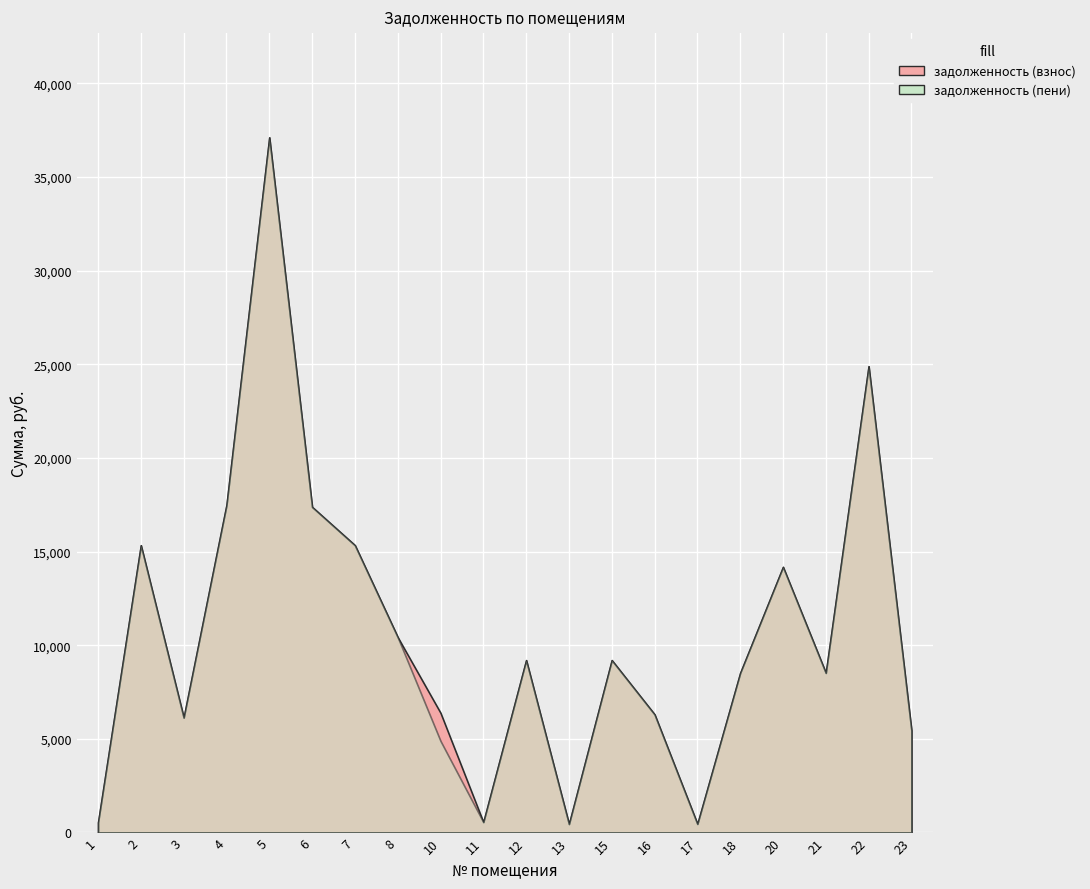

Is the value of задолженность (взнос) at 4 greater than the value of задолженность (пени) at 20?

Yes